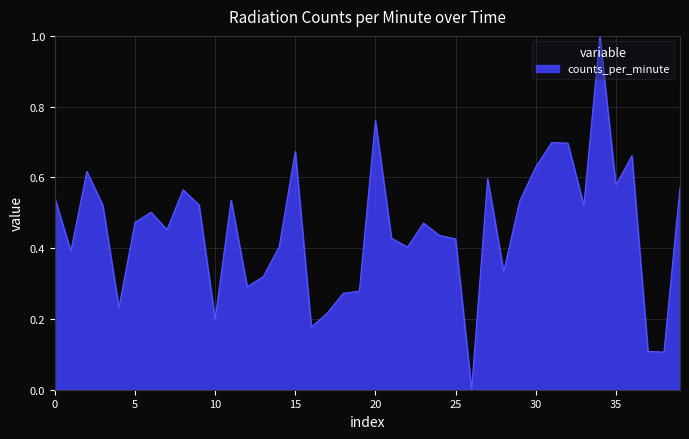

What is the greatest value displayed?

1.0